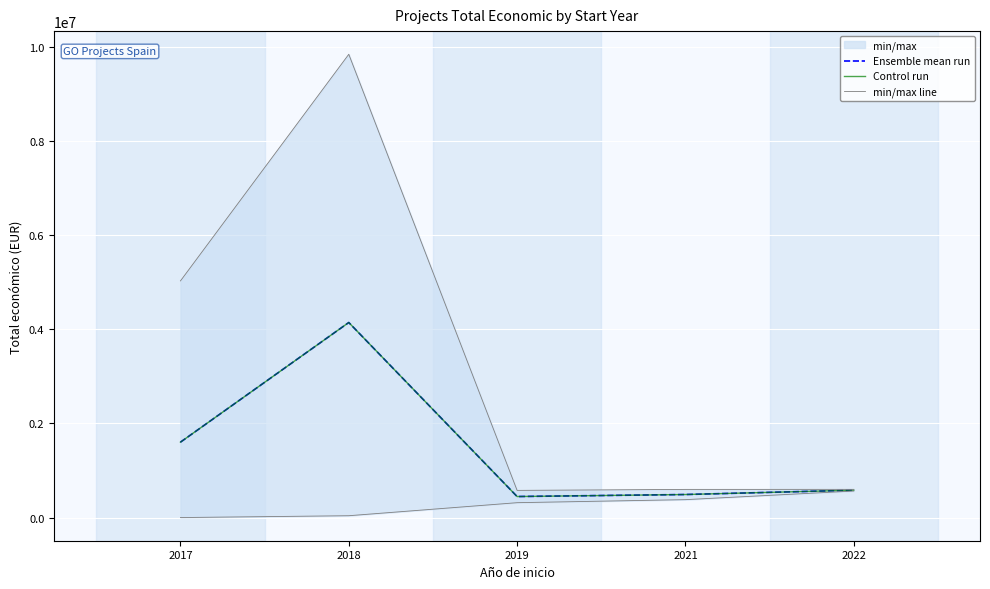

Where is Control run nearest to the value 2296460?

2017